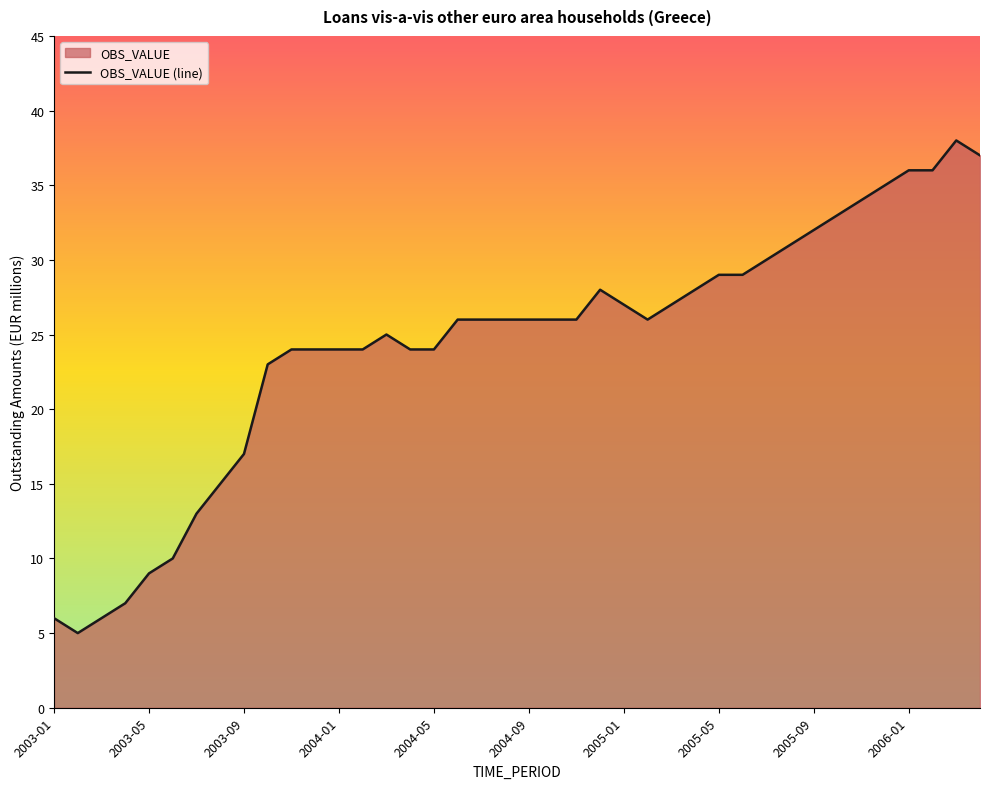

True or false: the data shows 10 at 2003-01.

False